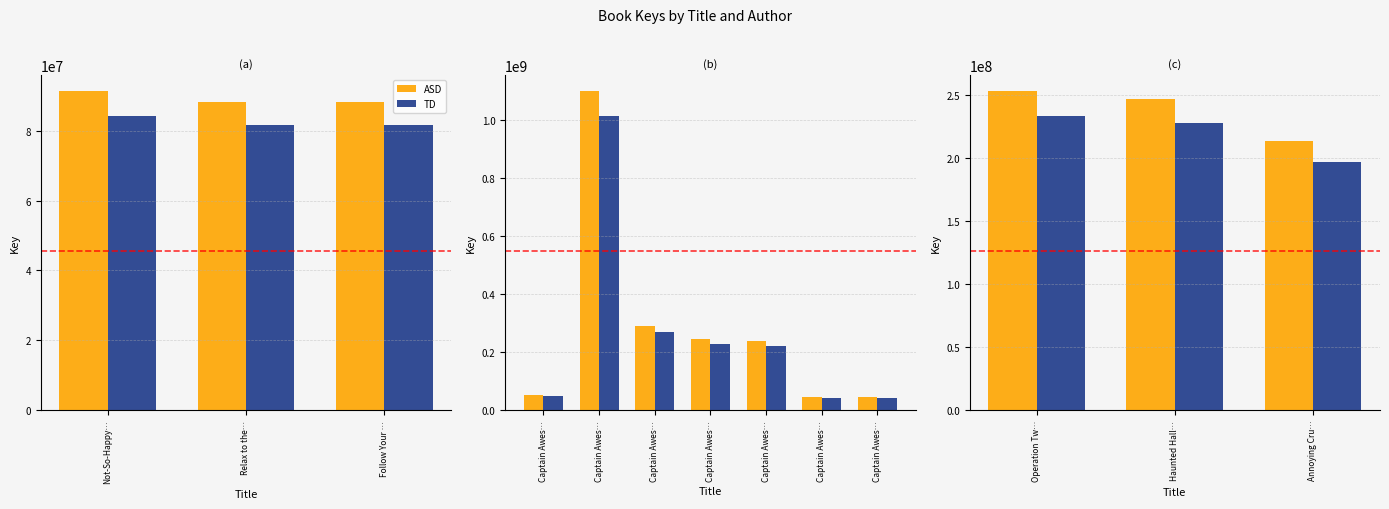

How many data points does each series have?

3